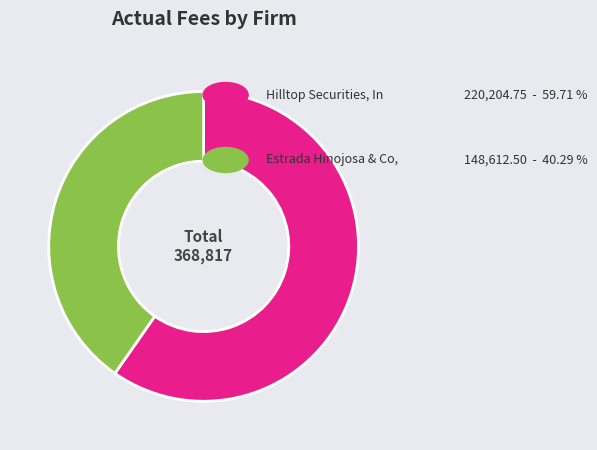

Does any single category account for the majority?

Yes